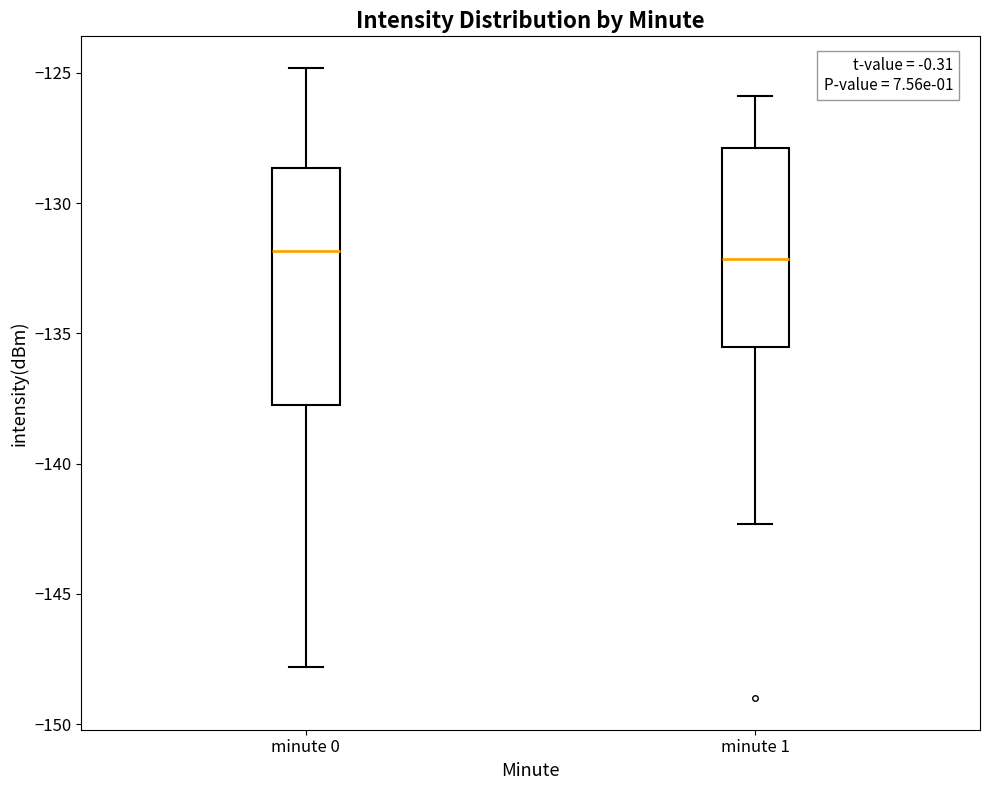

Reading left to right, read every box against the y-axis: the position of its median line, the range the box covers, and the ends of its whiskers. The values are not printed on the chart, so give them approximately, as read against the axis.

minute 0: median -132.0, box -137.5 to -128.5, whiskers -148.0 to -125.0
minute 1: median -132.0, box -135.5 to -128.0, whiskers -142.5 to -126.0